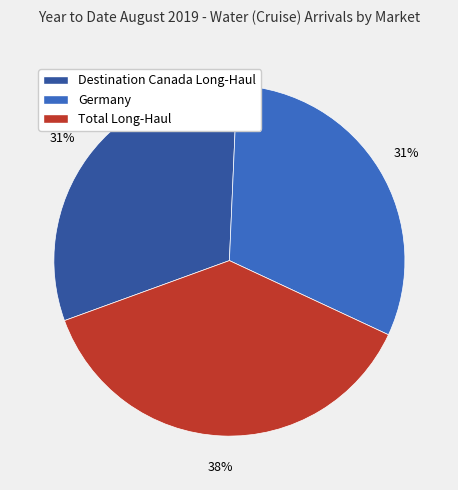

Combined, do Destination Canada Long-Haul and Germany account for over 50%?

Yes